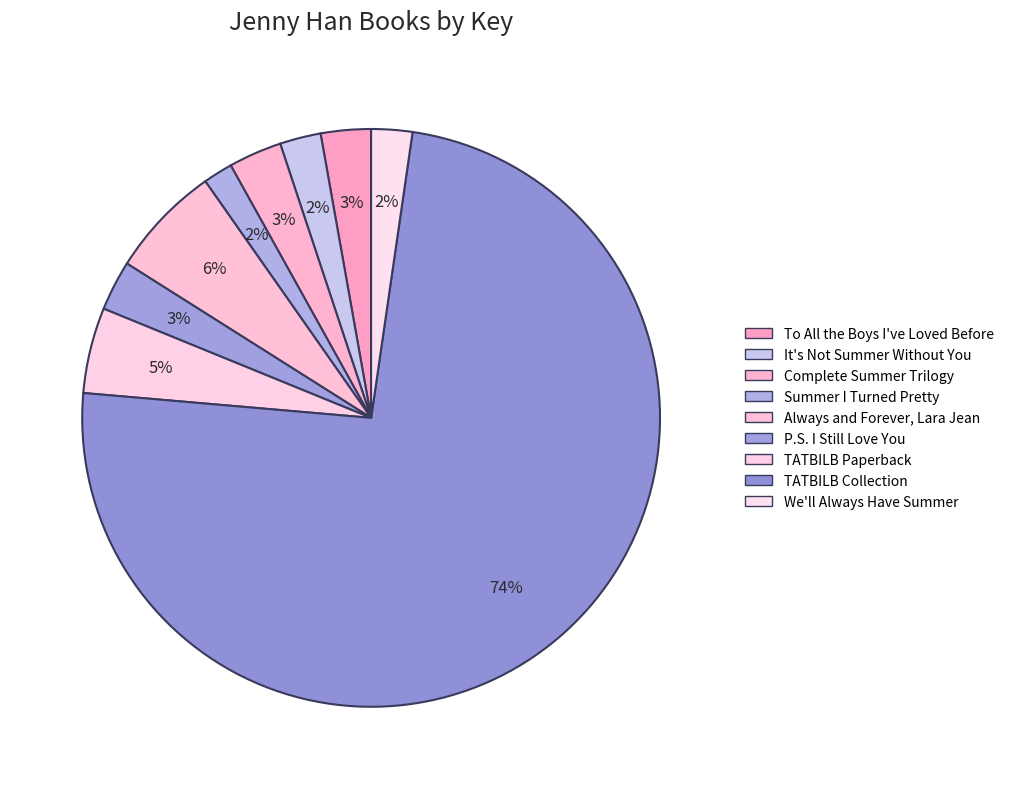

Rank the categories by value from lowest to highest.

Summer I Turned Pretty, It's Not Summer Without You, We'll Always Have Summer, To All the Boys I've Loved Before, P.S. I Still Love You, Complete Summer I Turned Pretty Trilogy, To All the Boys I've Loved Before Paperback, Always and Forever, Lara Jean, To All the Boys I've Loved Before Collection